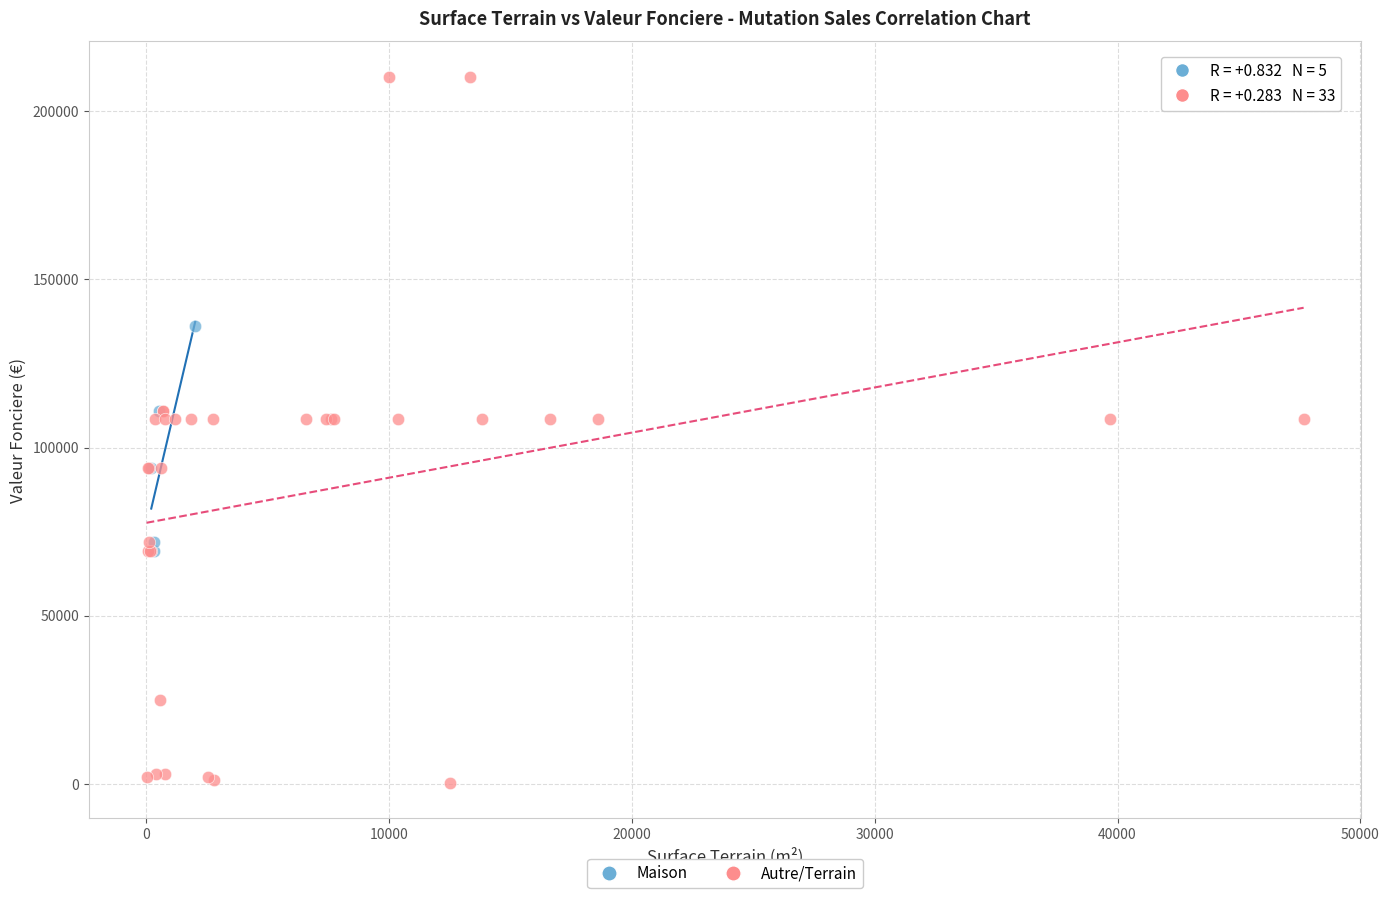

Which series reaches the maximum Y coordinate?

Autre/Terrain